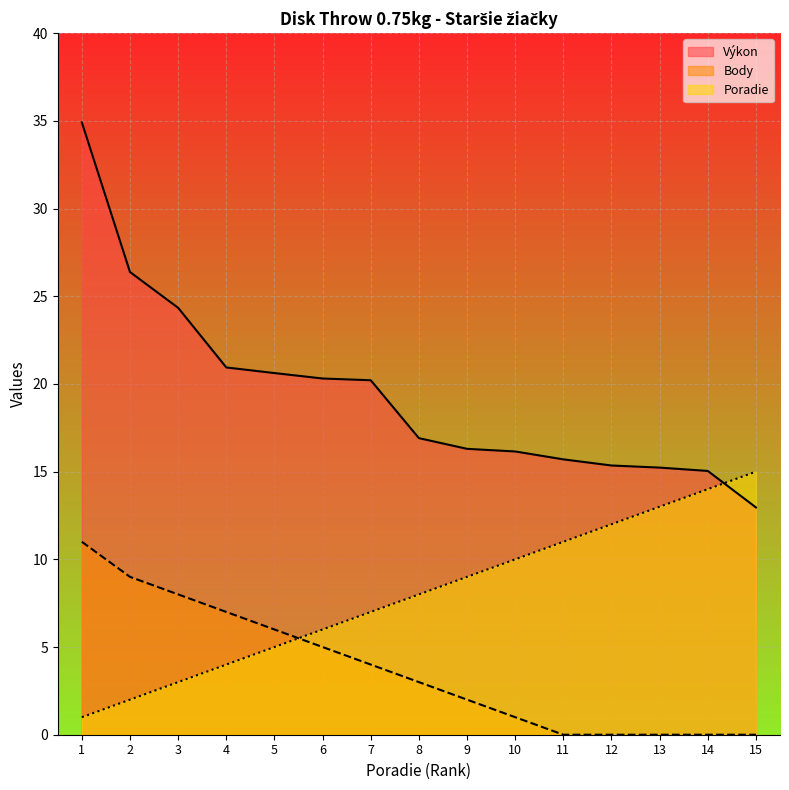

True or false: Poradie has a value of 4.0 at 4.

True